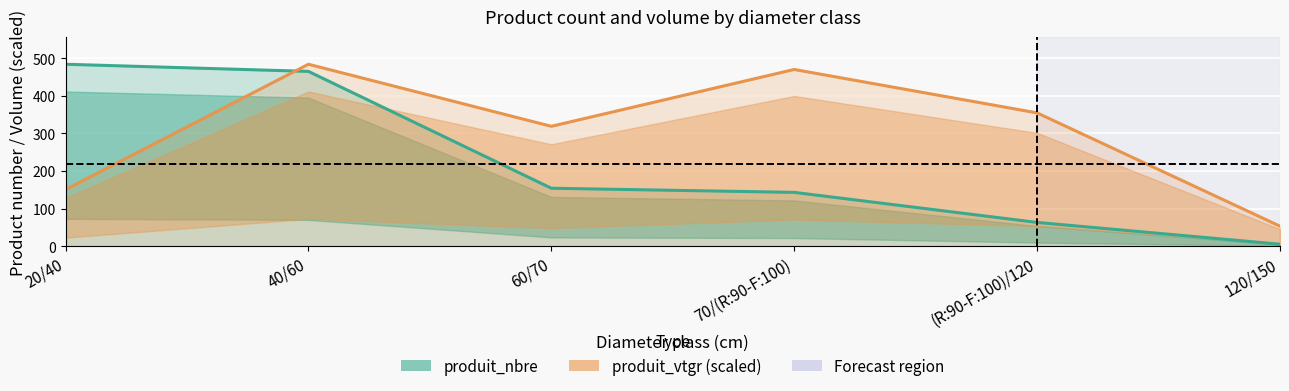

List the series in order of their overall mean, lowest first.

produit_nbre (line), produit_vtgr (line)